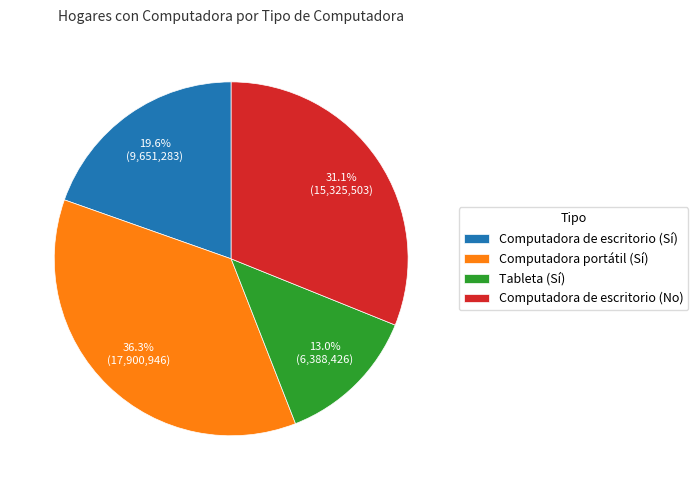

What is the ratio of the value at Computadora de escritorio (No) to the value at Computadora de escritorio (Sí)?

1.6